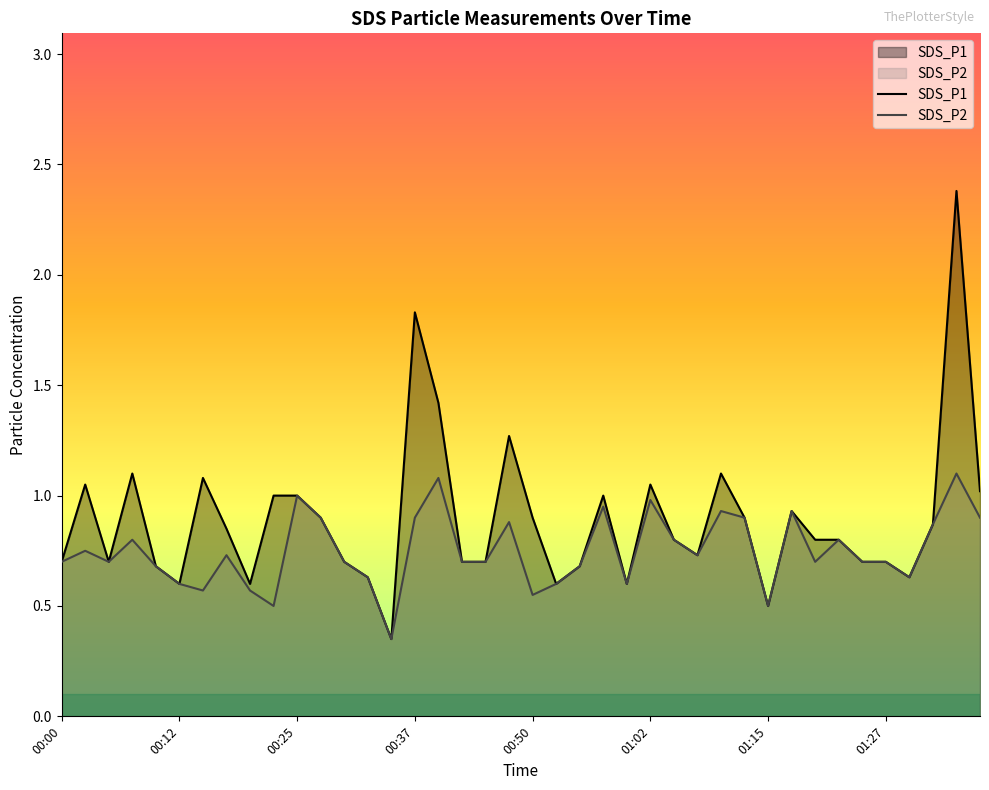

How many lines are shown in the chart?

2